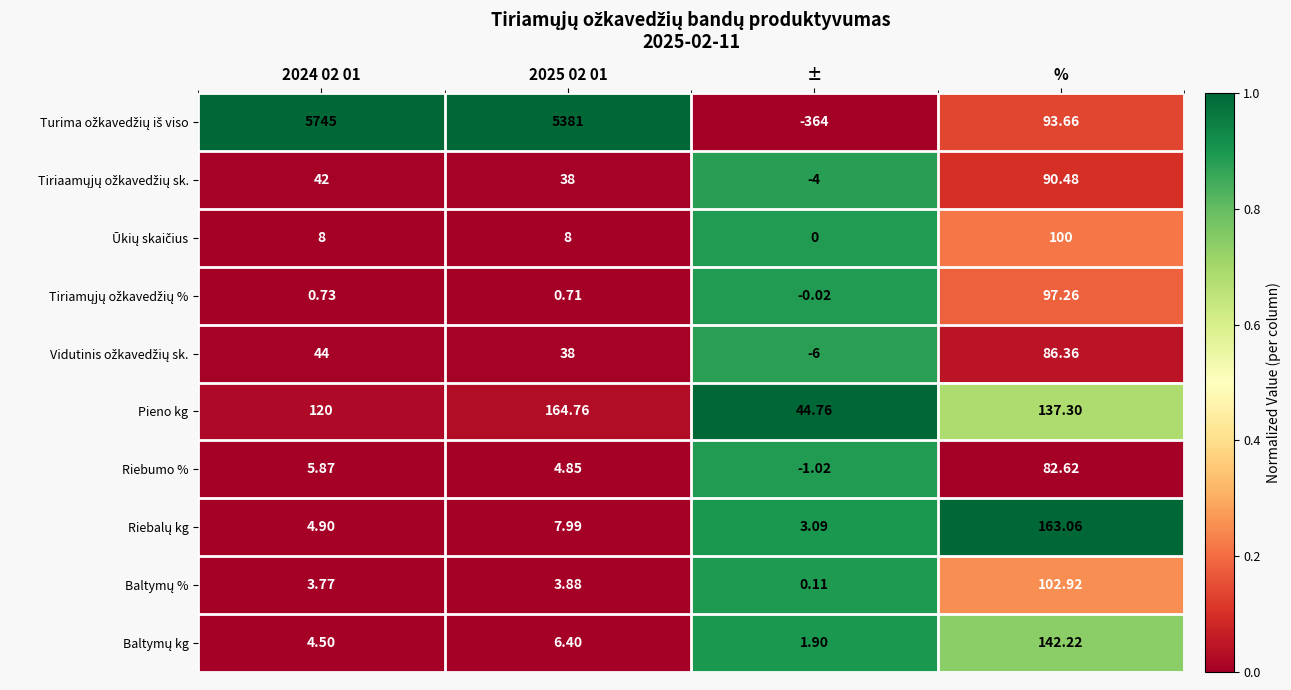

Rank the series at 2025 02 01 from lowest to highest value.

Tiriamųjų ožkavedžių %, Baltymų %, Riebumo %, Baltymų kg, Riebalų kg, Ūkių skaičius, Tiriaamųjų ožkavedžių sk., Vidutinis ožkavedžių sk., Pieno kg, Turima ožkavedžių iš viso